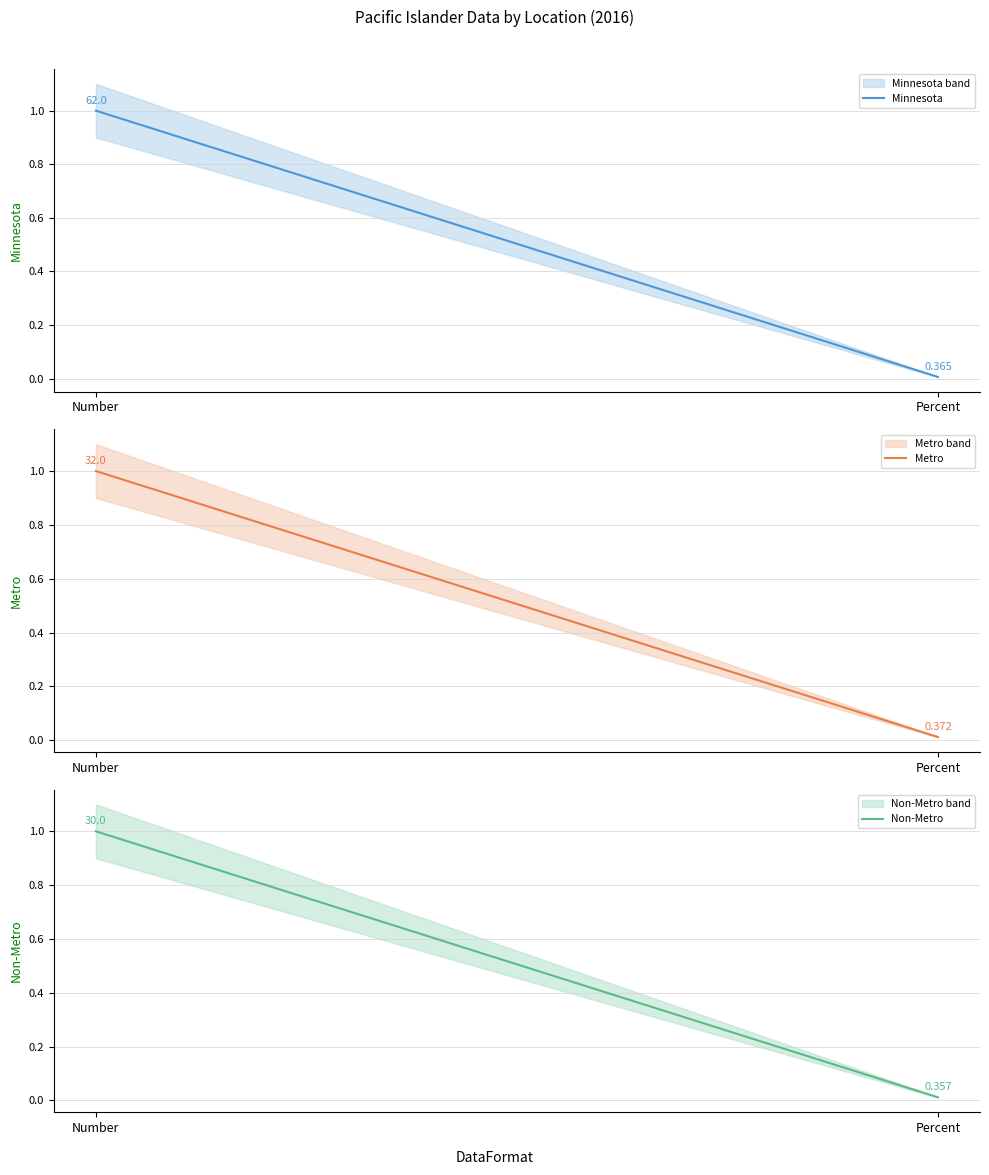

What is the sum of all Metro values?

1.0